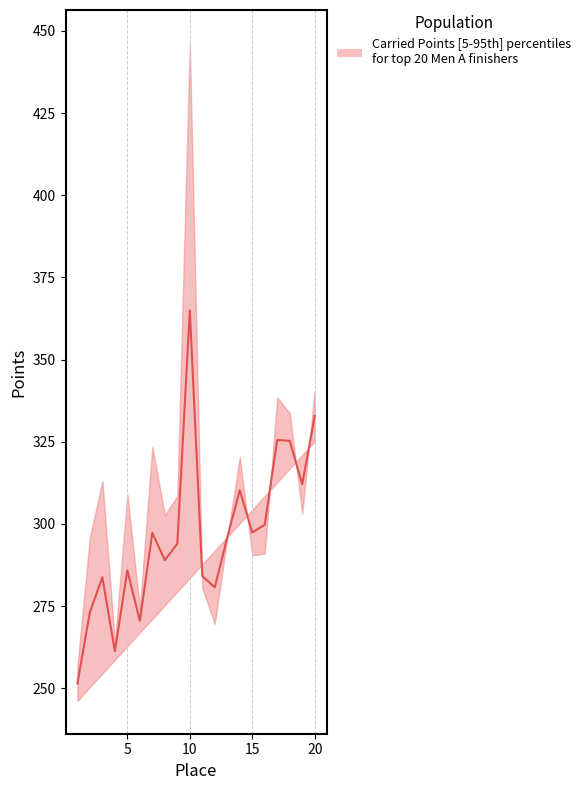

Reading right to left, transcribe all the data shown in this chart.

332.8	312.1	325.3	325.5	299.7	297.4	310.2	295.9	280.7	284.1	365.0	293.9	289.0	297.3	270.5	285.9	261.2	283.8	273.1	251.4